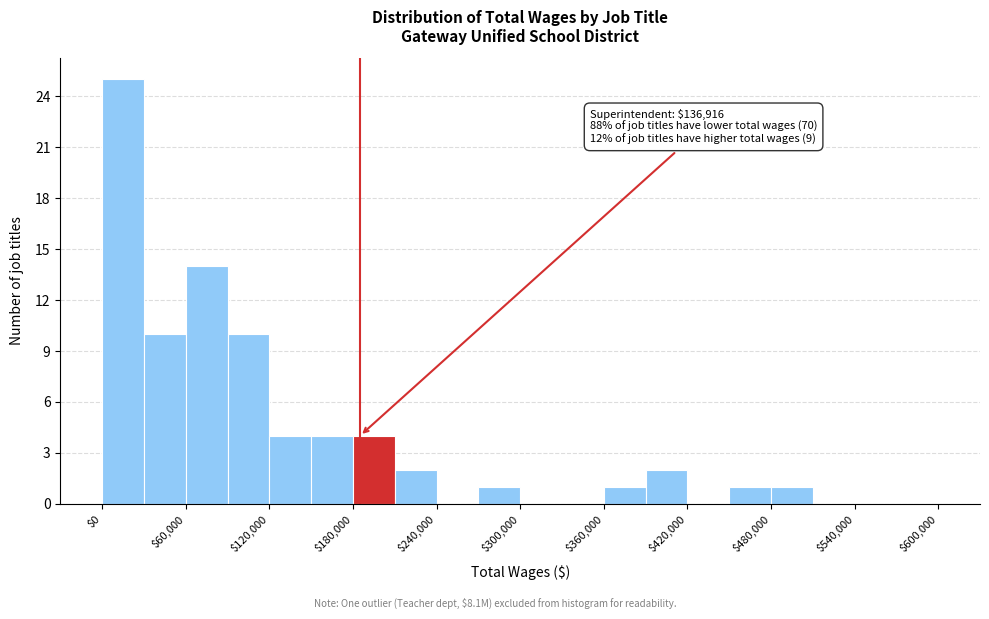

Read against the x-axis, roughly where is the centre of the tallest bar?

20000